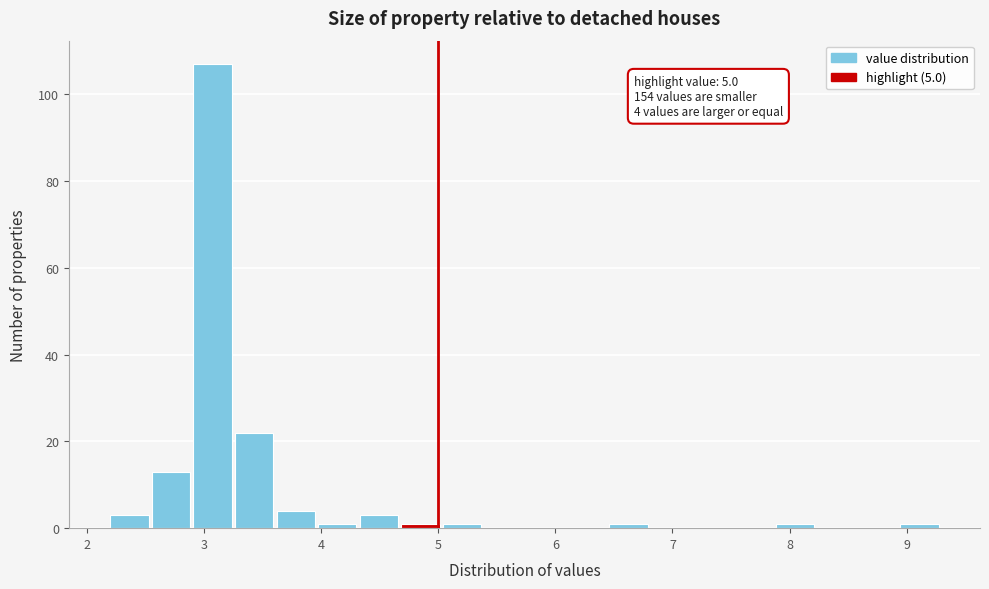

Around what value on the x-axis is the tallest bar? Give the approximate position of its centre, as read against the axis.

3.1